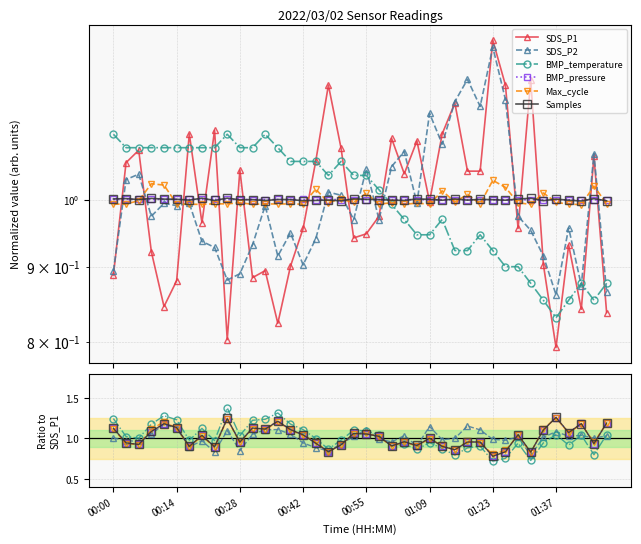

What is the spread (max minus min) of values at 37?

0.3